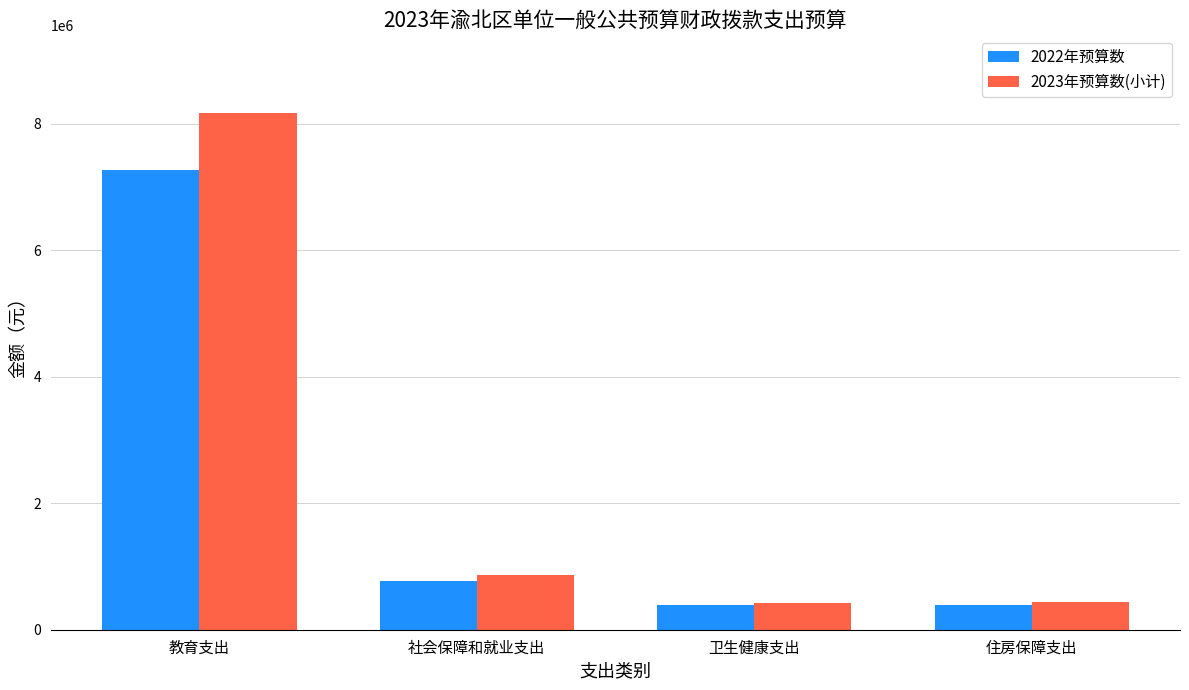

The value of 2022年预算数 at 教育支出 is 11649310.9. True or false?

False